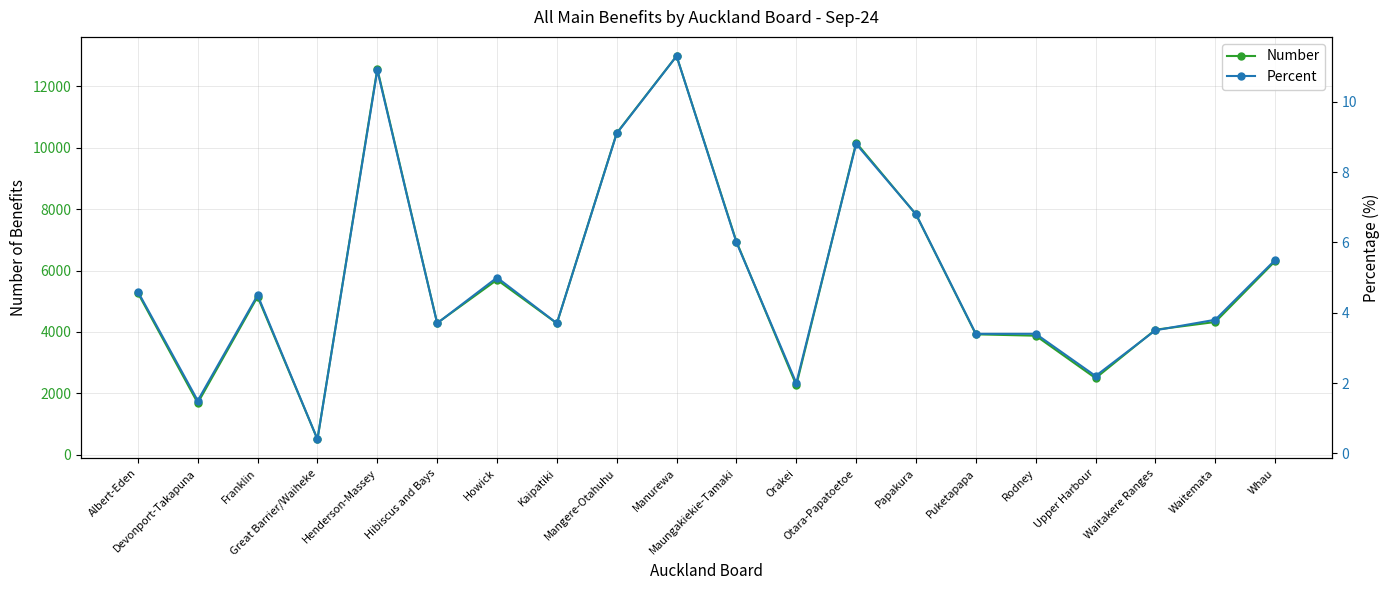

Reading left to right, what are all the values shown in this chart?

Number: Albert-Eden=5268.0	Devonport-Takapuna=1683.0	Franklin=5148.0	Great Barrier/Waiheke=501.0	Henderson-Massey=12570.0	Hibiscus and Bays=4287.0	Howick=5697.0	Kaipatiki=4278.0	Mangere-Otahuhu=10479.0	Manurewa=12987.0	Maungakiekie-Tamaki=6942.0	Orakei=2262.0	Otara-Papatoetoe=10164.0	Papakura=7827.0	Puketapapa=3921.0	Rodney=3876.0	Upper Harbour=2493.0	Waitakere Ranges=4071.0	Waitemata=4323.0	Whau=6306.0
Percent: Albert-Eden=4.6	Devonport-Takapuna=1.5	Franklin=4.5	Great Barrier/Waiheke=0.4	Henderson-Massey=10.9	Hibiscus and Bays=3.7	Howick=5.0	Kaipatiki=3.7	Mangere-Otahuhu=9.1	Manurewa=11.3	Maungakiekie-Tamaki=6.0	Orakei=2.0	Otara-Papatoetoe=8.8	Papakura=6.8	Puketapapa=3.4	Rodney=3.4	Upper Harbour=2.2	Waitakere Ranges=3.5	Waitemata=3.8	Whau=5.5